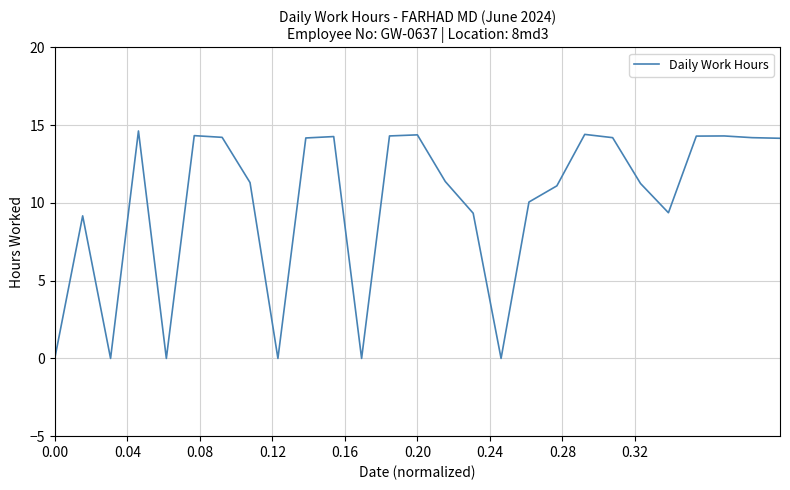

What is the difference between the maximum and minimum values?

14.6